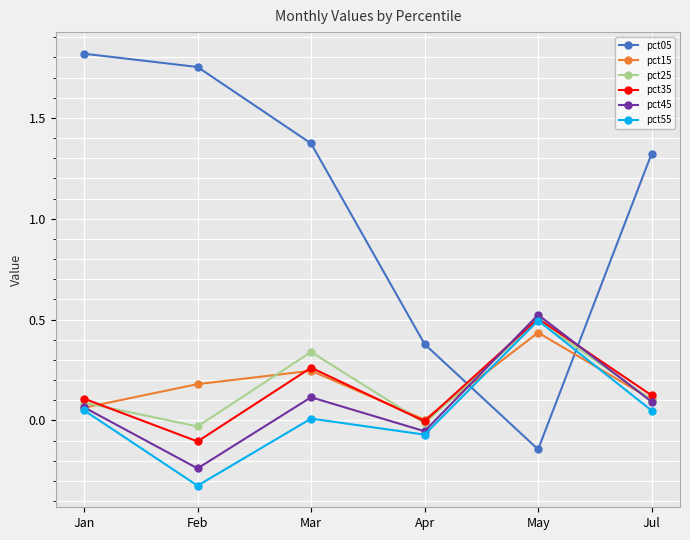

Which series has the largest range (max minus min)?

pct05